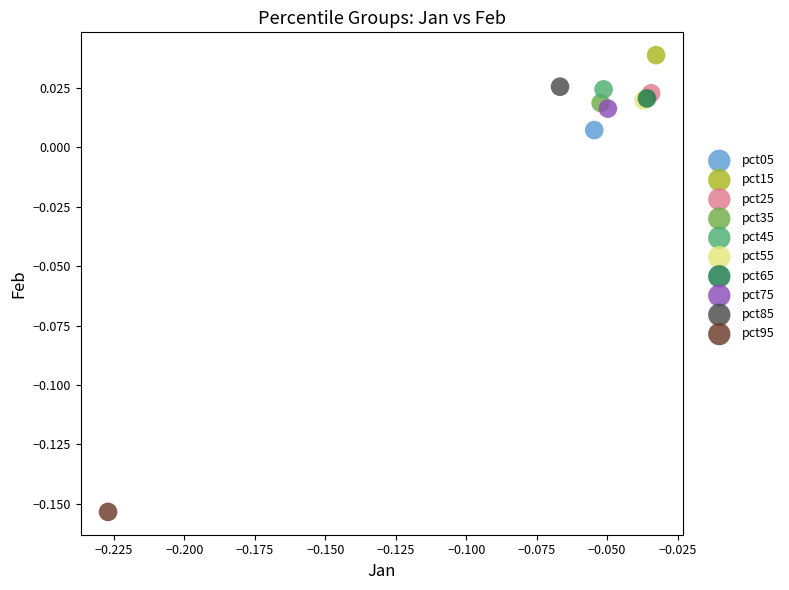

What are all the series names shown in the legend?

pct05, pct15, pct25, pct35, pct45, pct55, pct65, pct75, pct85, pct95